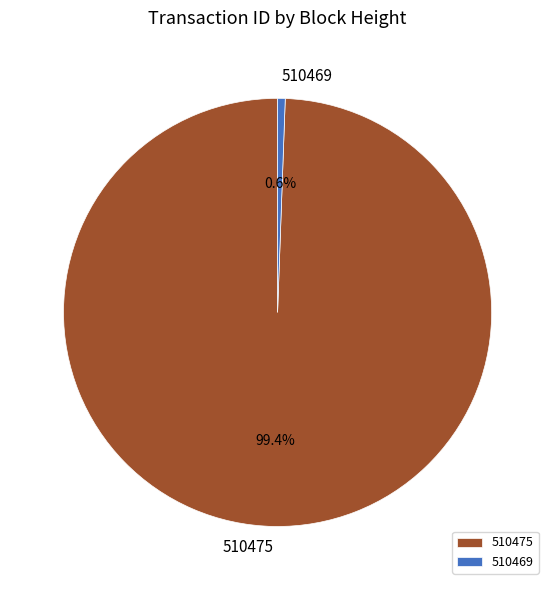

What is the ratio of the value at 510475 to the value at 510469?

173.9